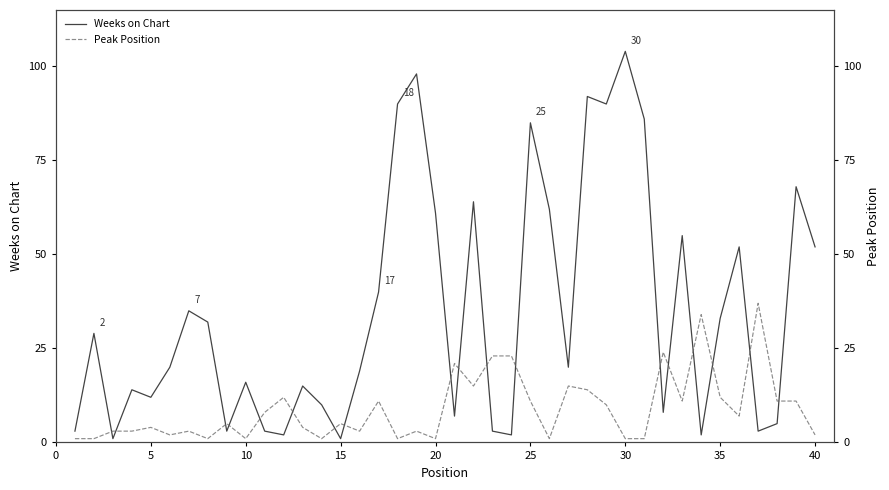

The value of Weeks on Chart at 30 is 104. True or false?

True